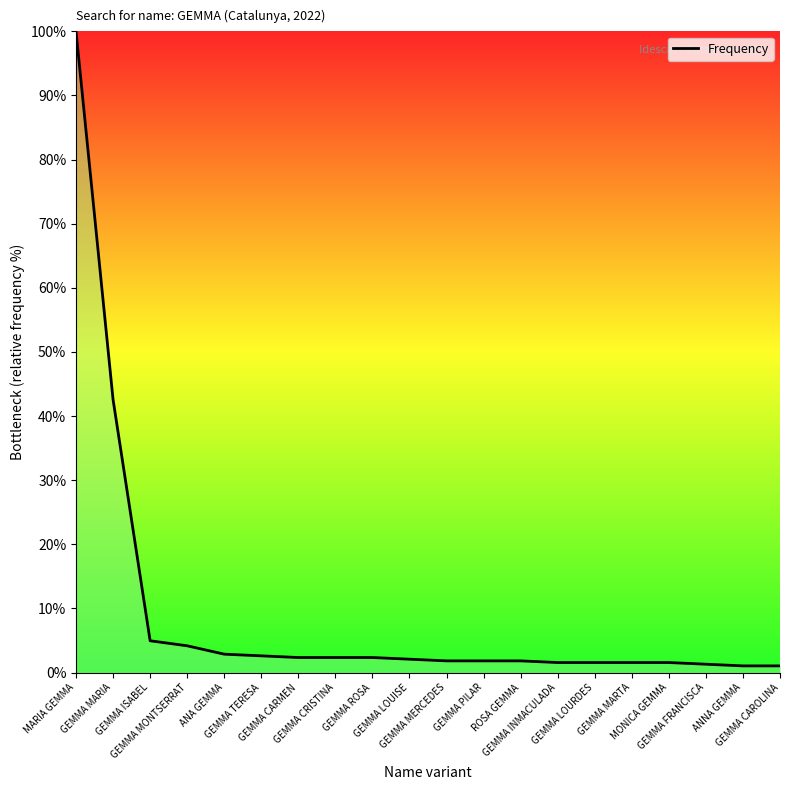

What is the greatest value displayed?

100.0